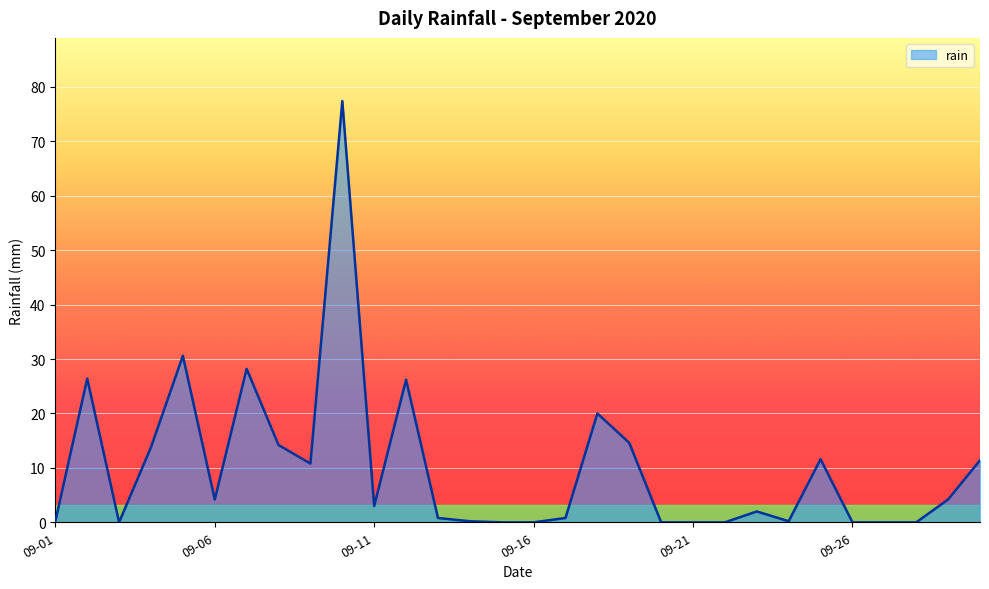

What is the greatest value displayed?

77.4